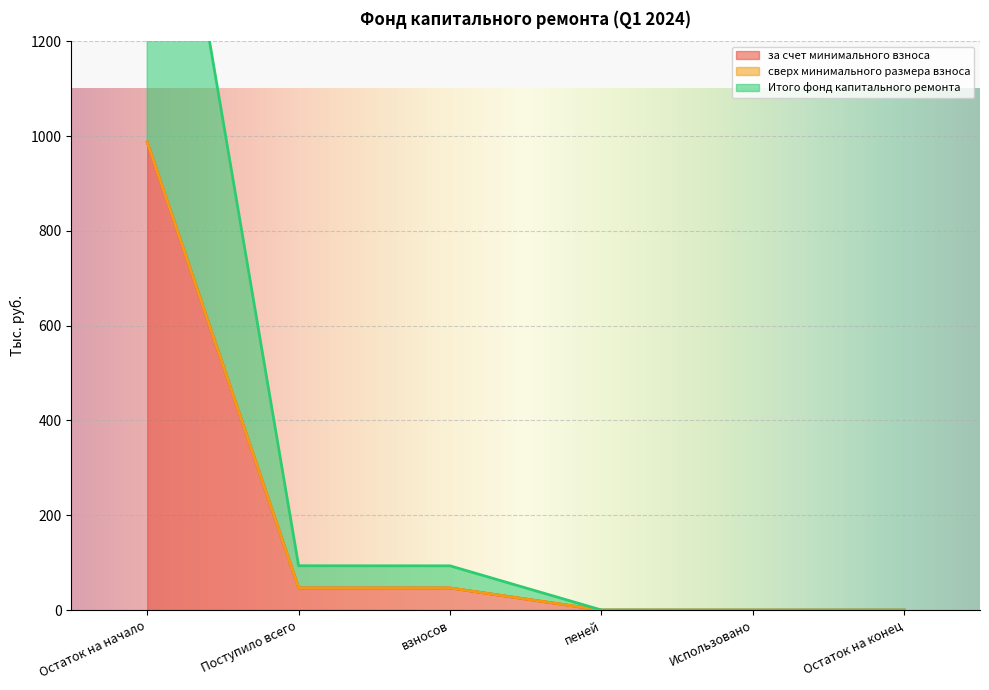

True or false: за счет минимального взноса and Итого фонд капитального ремонта cross at least once.

False